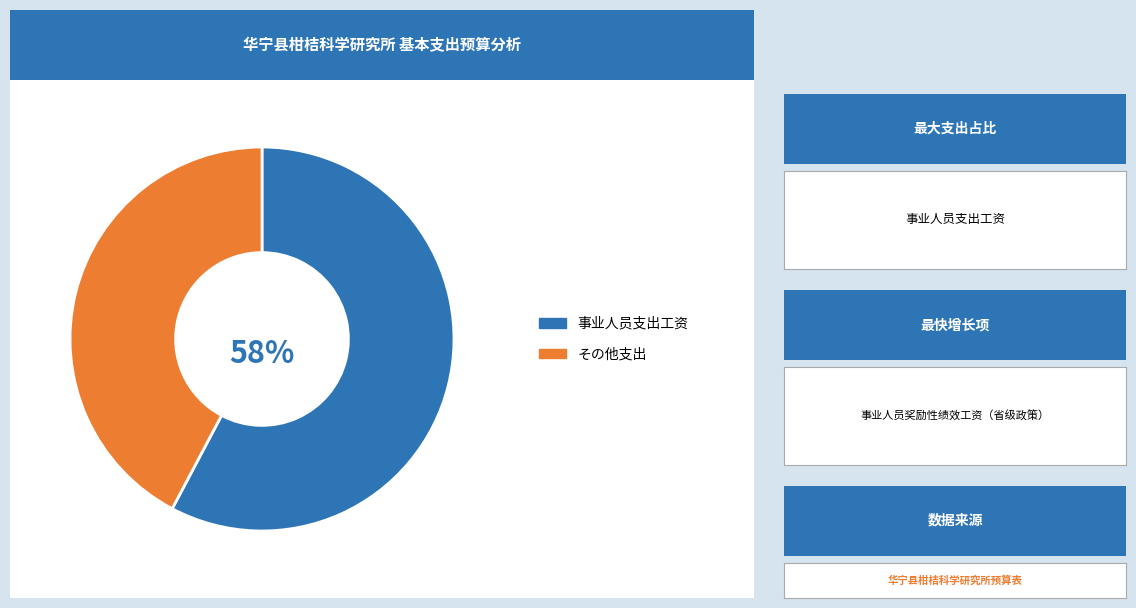

To the nearest percent, what is the combined percentage of 事业人员支出工资 and その他支出?

100%